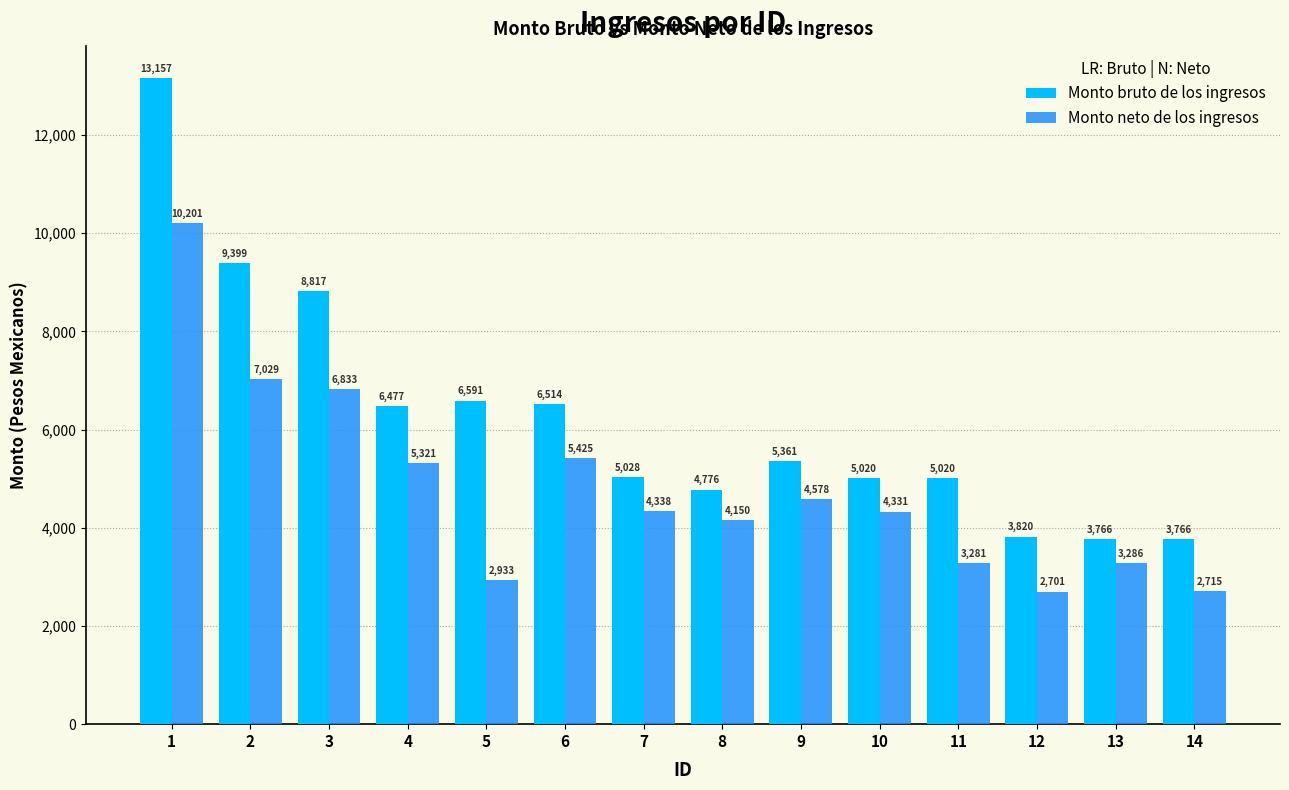

True or false: Monto bruto de los ingresos has a value of 4267.3 at 5.

False